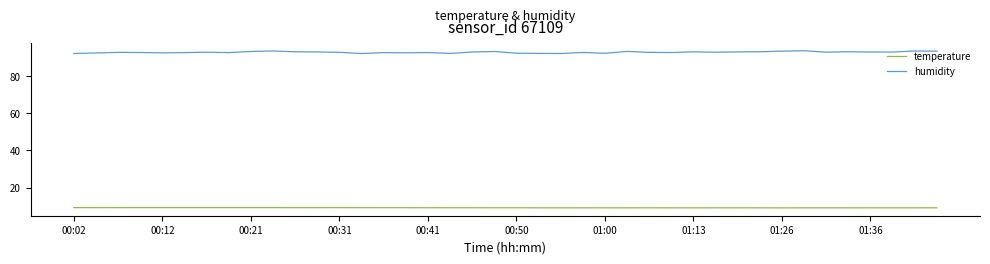

What is the smallest value displayed?

9.1